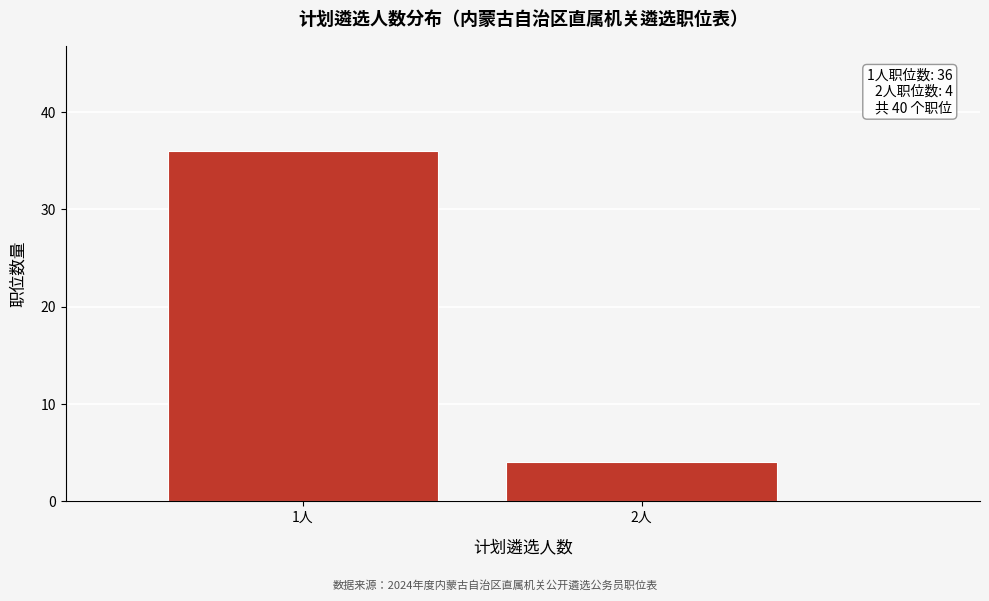

Reading left to right, extract all data points from this chart.

36	4